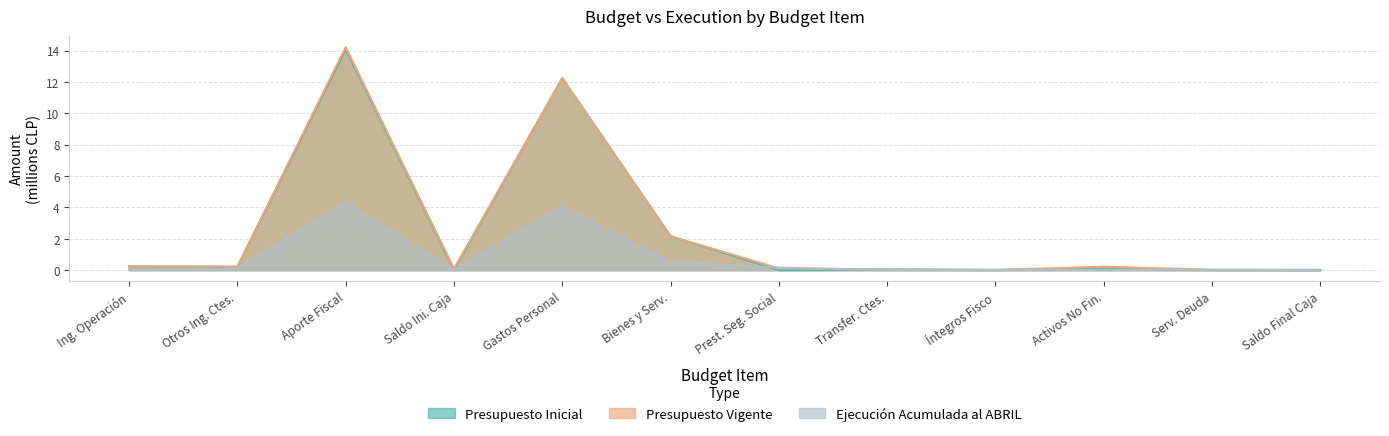

After their last crossing, which series has the higher values: Ejecución Acumulada al ABRIL or Presupuesto Inicial?

Presupuesto Inicial